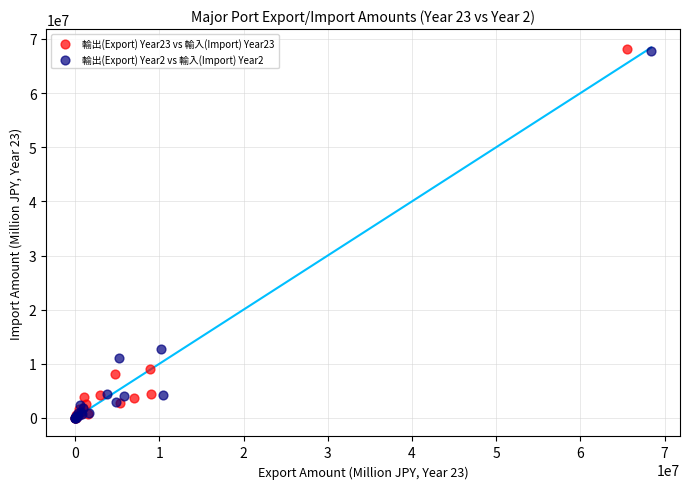

What are all the series names shown in the legend?

輸出(Export) Year23 vs 輸入(Import) Year23, 輸出(Export) Year2 vs 輸入(Import) Year2